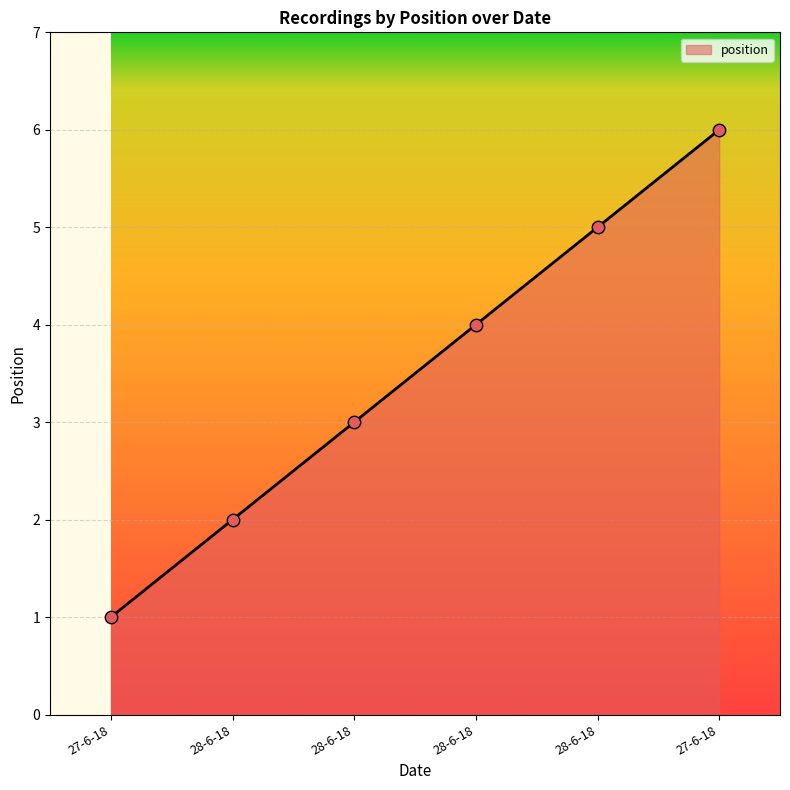

Is this an area chart (filled region under the line)?

Yes